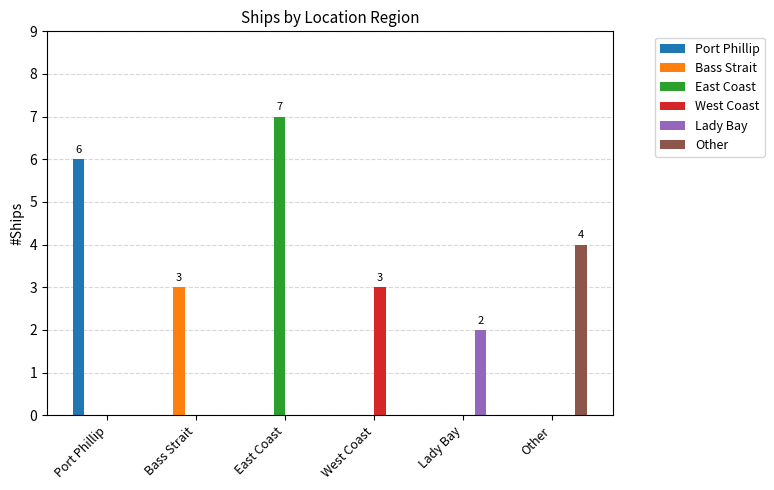

The Lady Bay series shows 0 at Other. True or false?

True